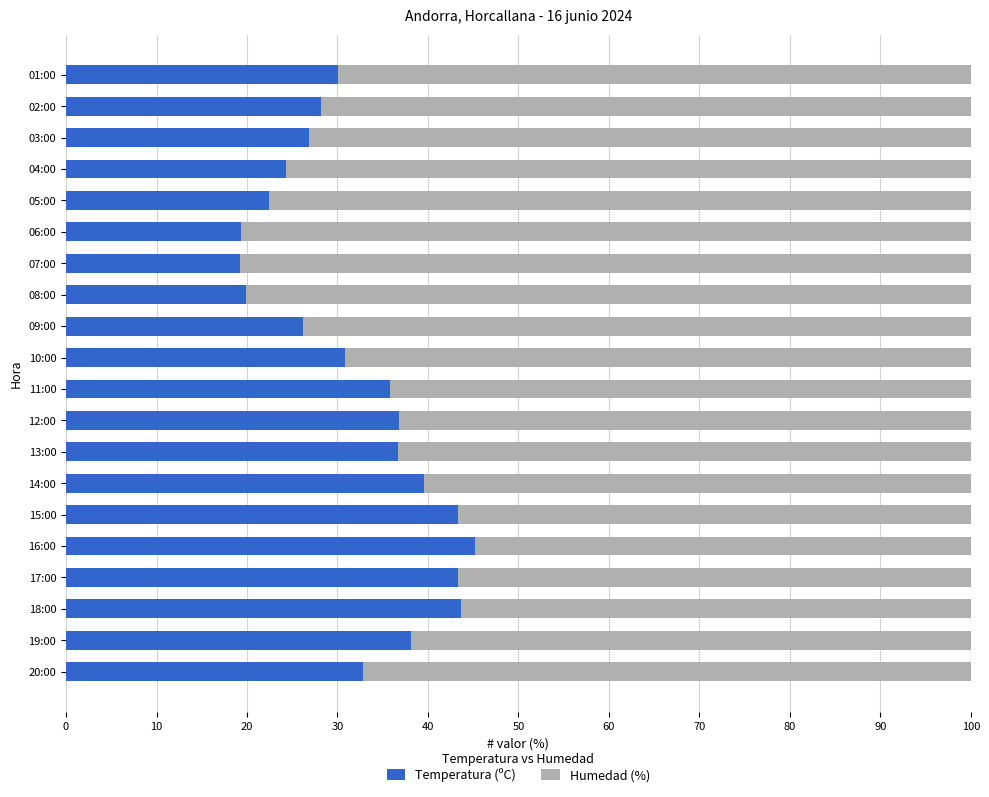

What is the difference between the second highest and second lowest values in the Temperatura (ºC) series?

24.4